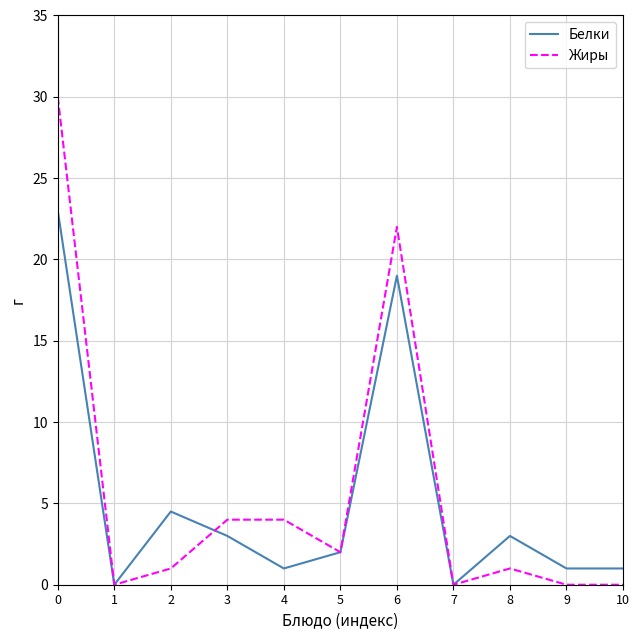

What is the difference between the highest and lowest values at 6?

3.0